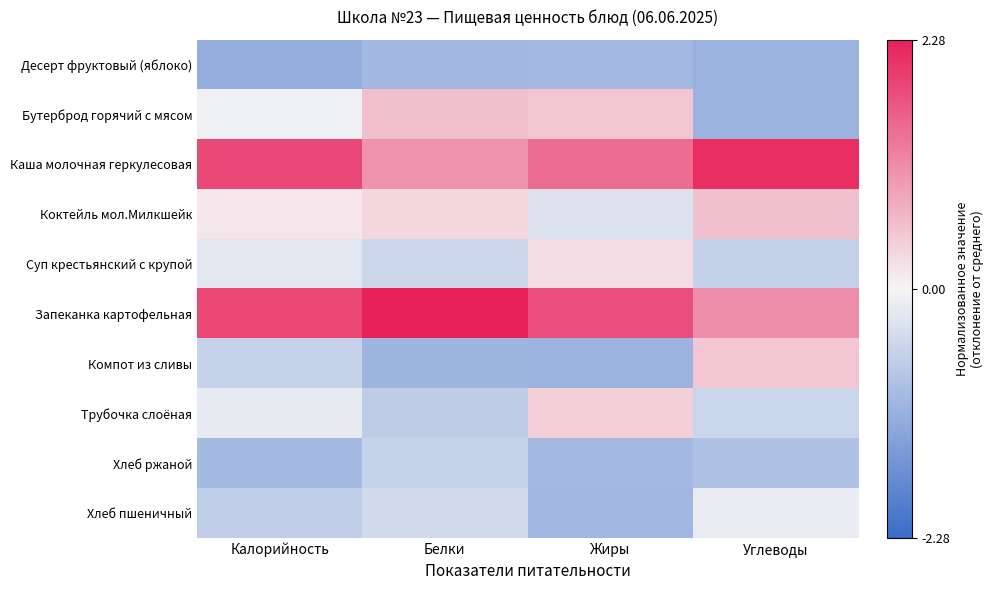

Which has a higher value, Белки or Углеводы?

Белки